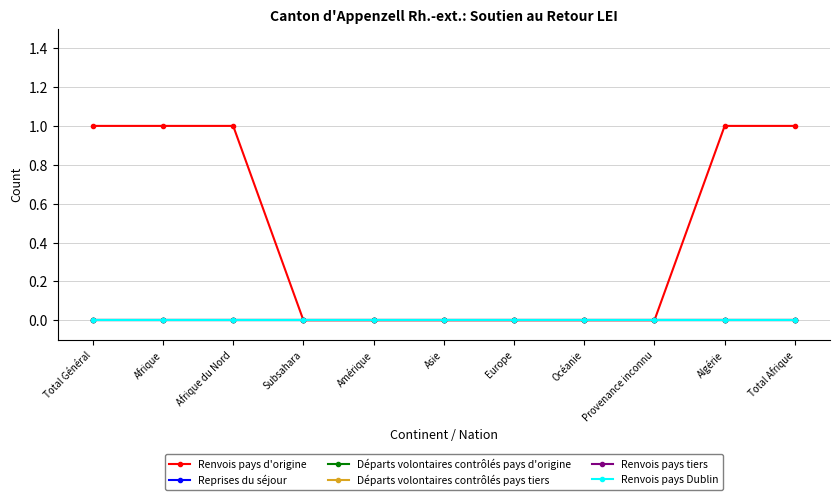

Rank the series at Afrique from highest to lowest value.

Renvois pays d'origine, Reprises du séjour, Départs volontaires contrôlés pays d'origine, Départs volontaires contrôlés pays tiers, Renvois pays tiers, Renvois pays Dublin